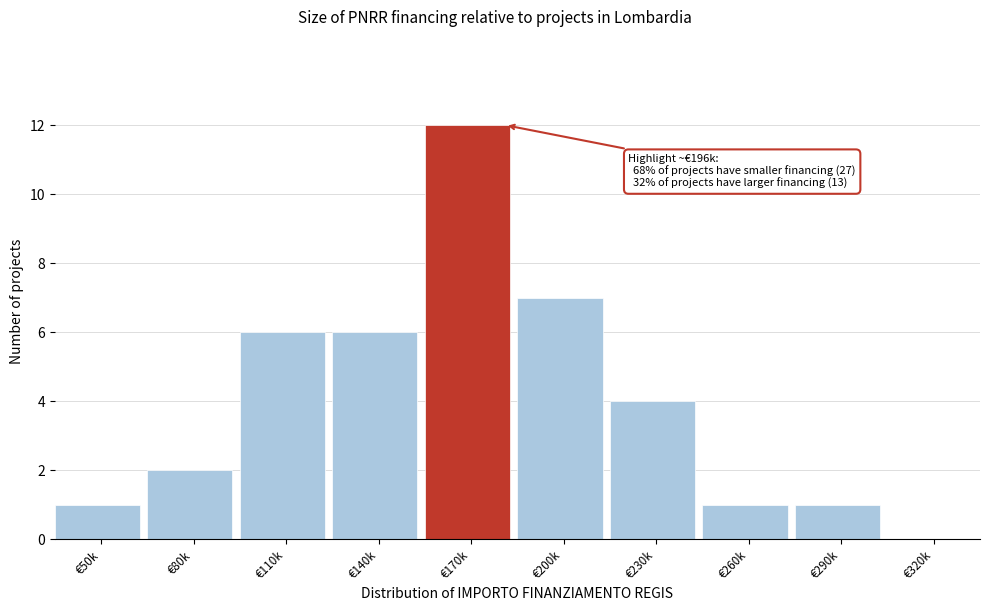

Reading left to right, transcribe all the data shown in this chart.

€50k=1	€80k=2	€110k=6	€140k=6	€170k=12	€200k=7	€230k=4	€260k=1	€290k=1	€320k=0